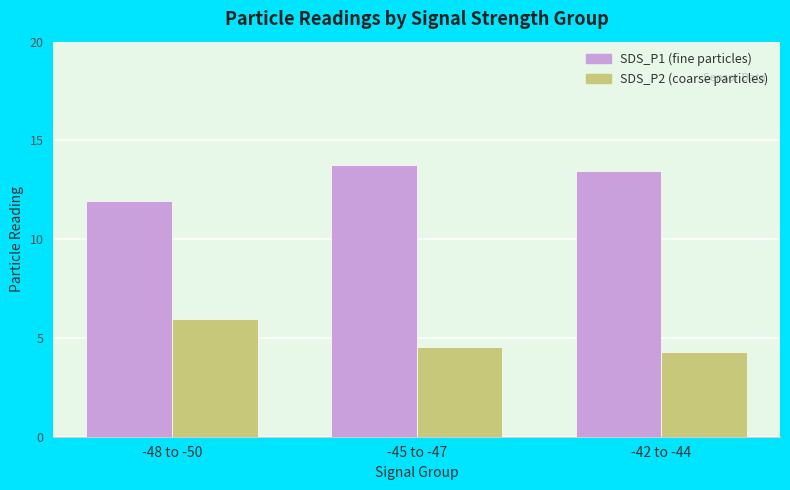

At how many categories does at least one series exceed 4?

3